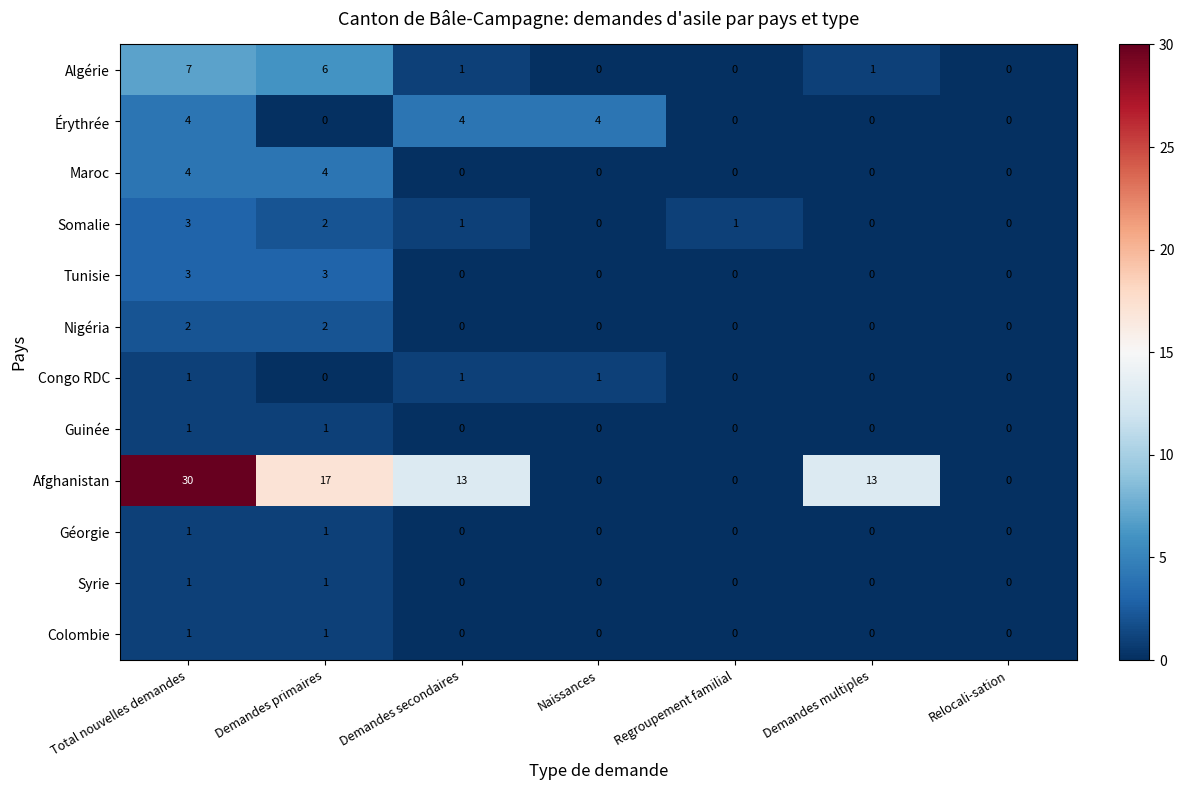

How many positive values does the Somalie series have?

4